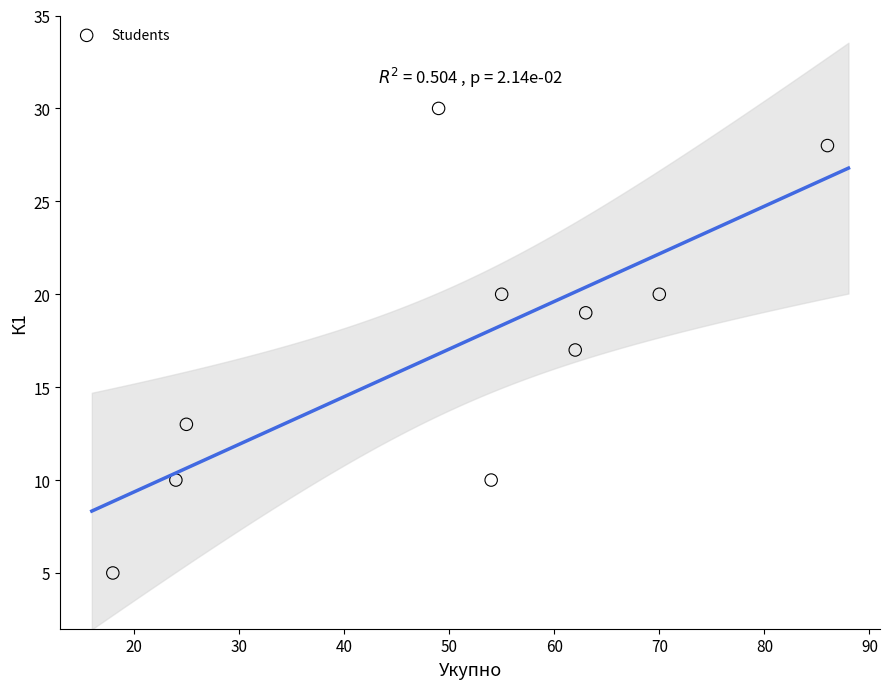

What is the average X value?

51